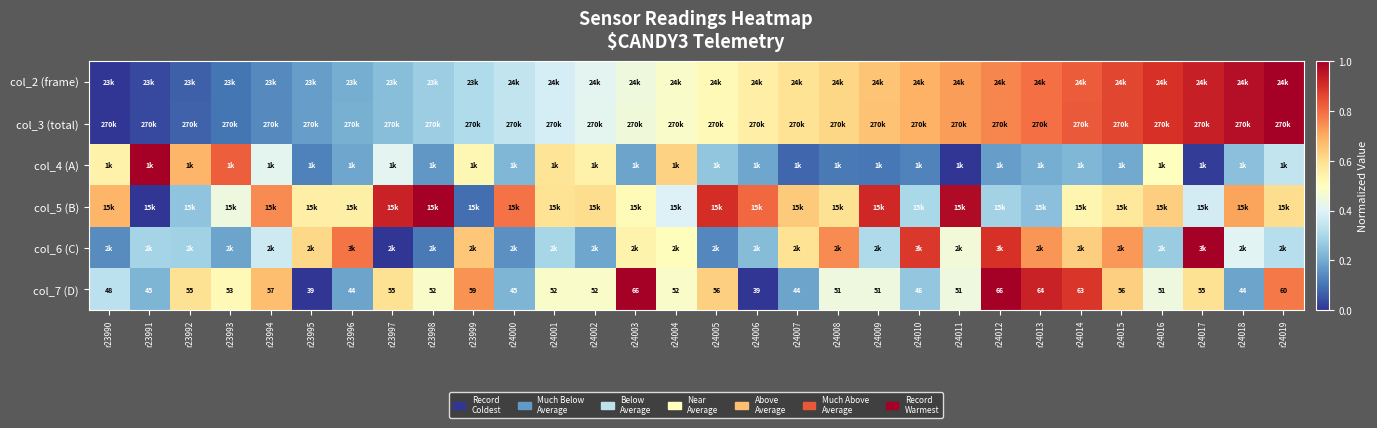

Between r23999 and r24014, which series saw the biggest shift?

col_2 (frame)